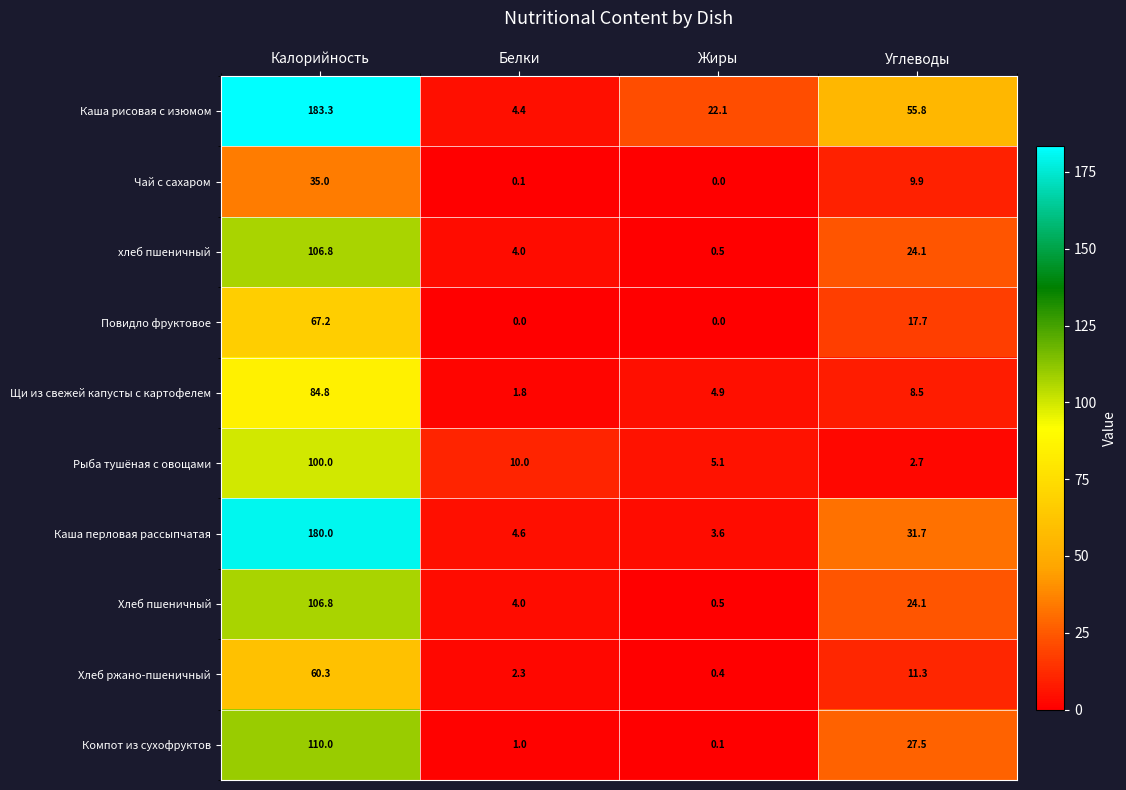

Where is хлеб пшеничный nearest to the value 53?

Углеводы